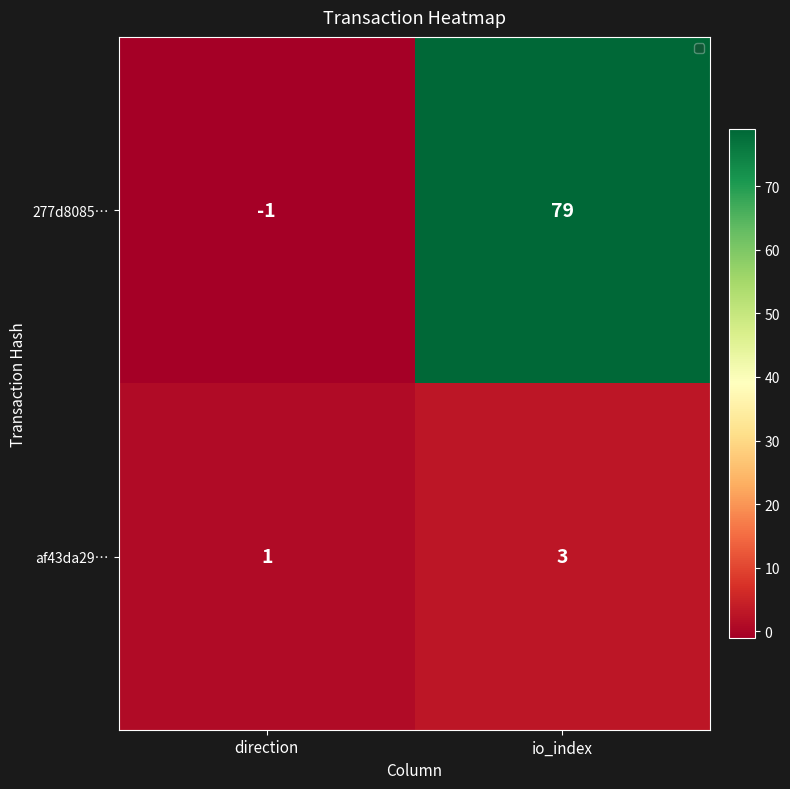

Rank the series by their average value, from lowest to highest.

af43da29…, 277d8085…